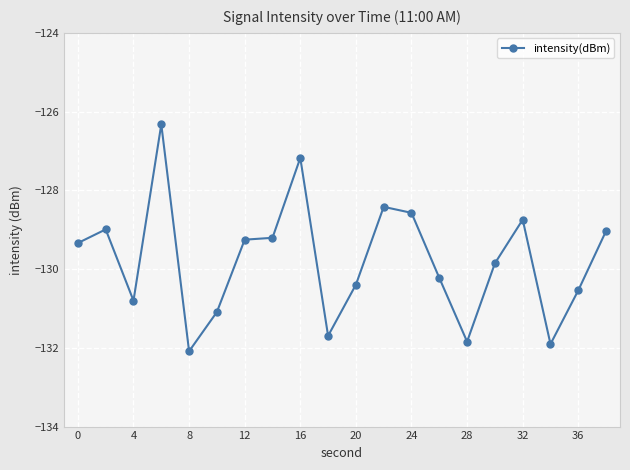

What is the difference between the maximum and minimum values?

5.8